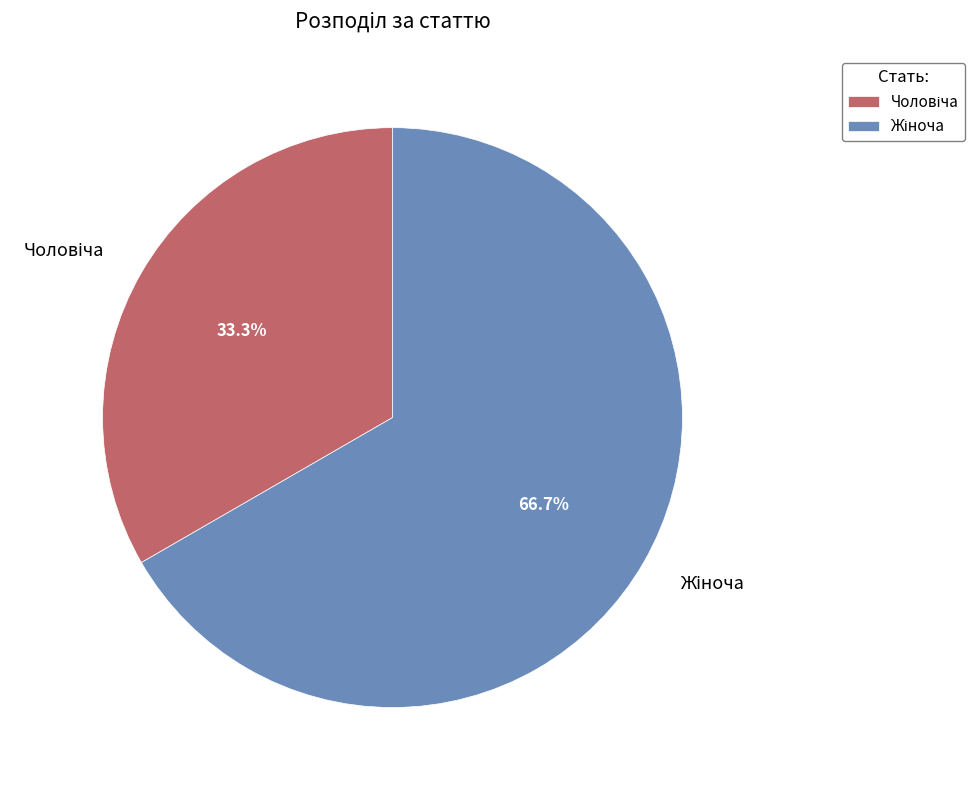

To the nearest percent, what is the average slice percentage?

50%